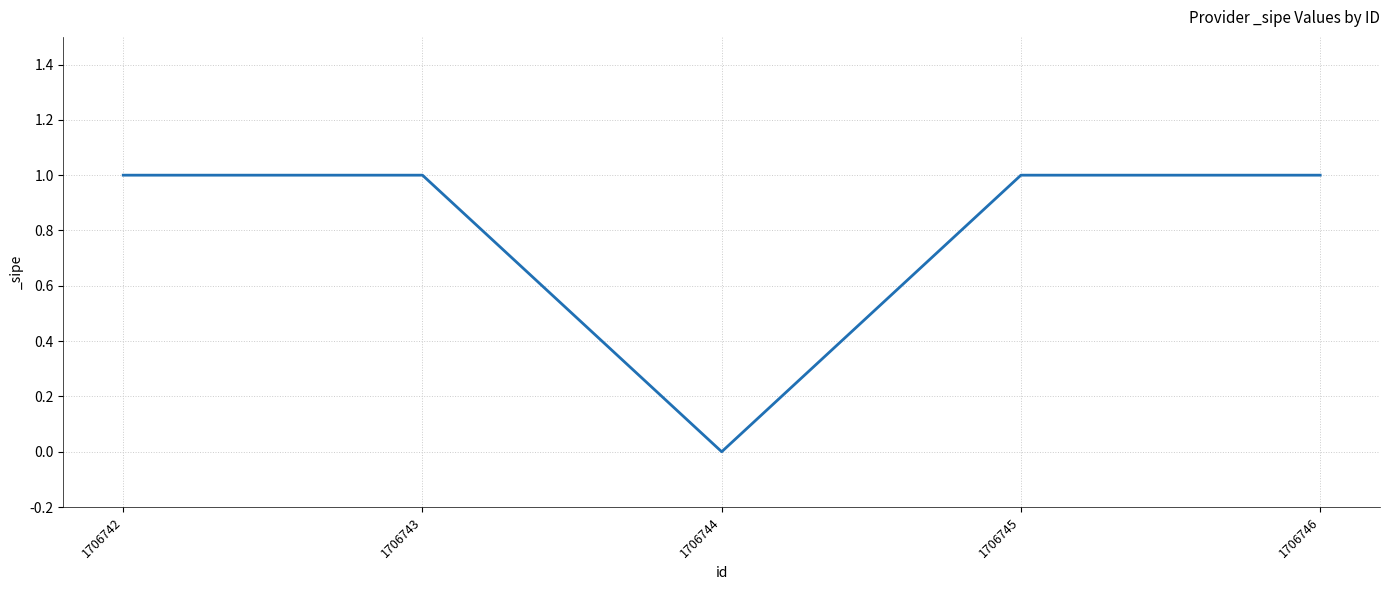

Approximately how many times larger is the value at 1706742 compared to 1706745?

1.0